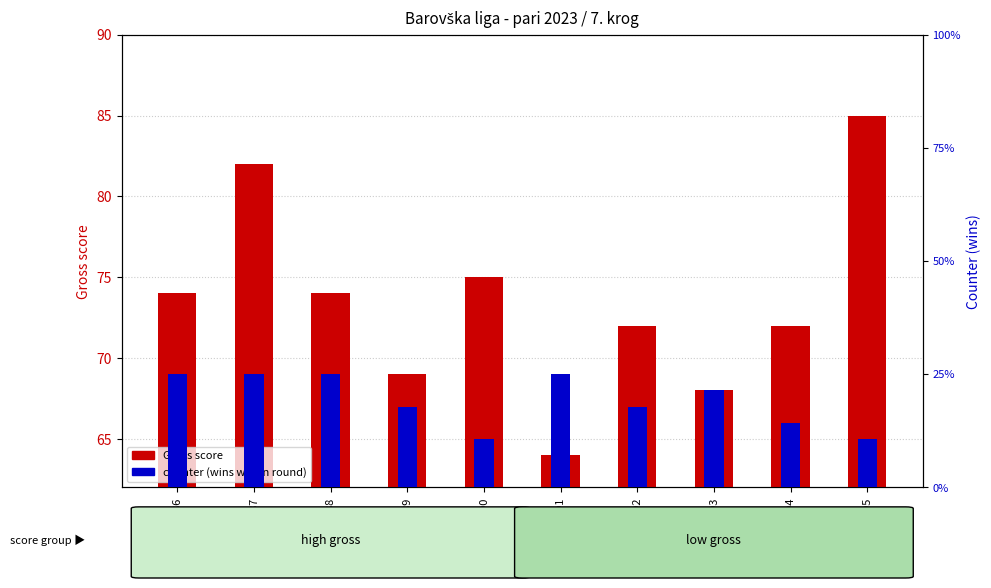

What is the sum of the Counter (wins) values at GSM415395 and GSM415392?

8